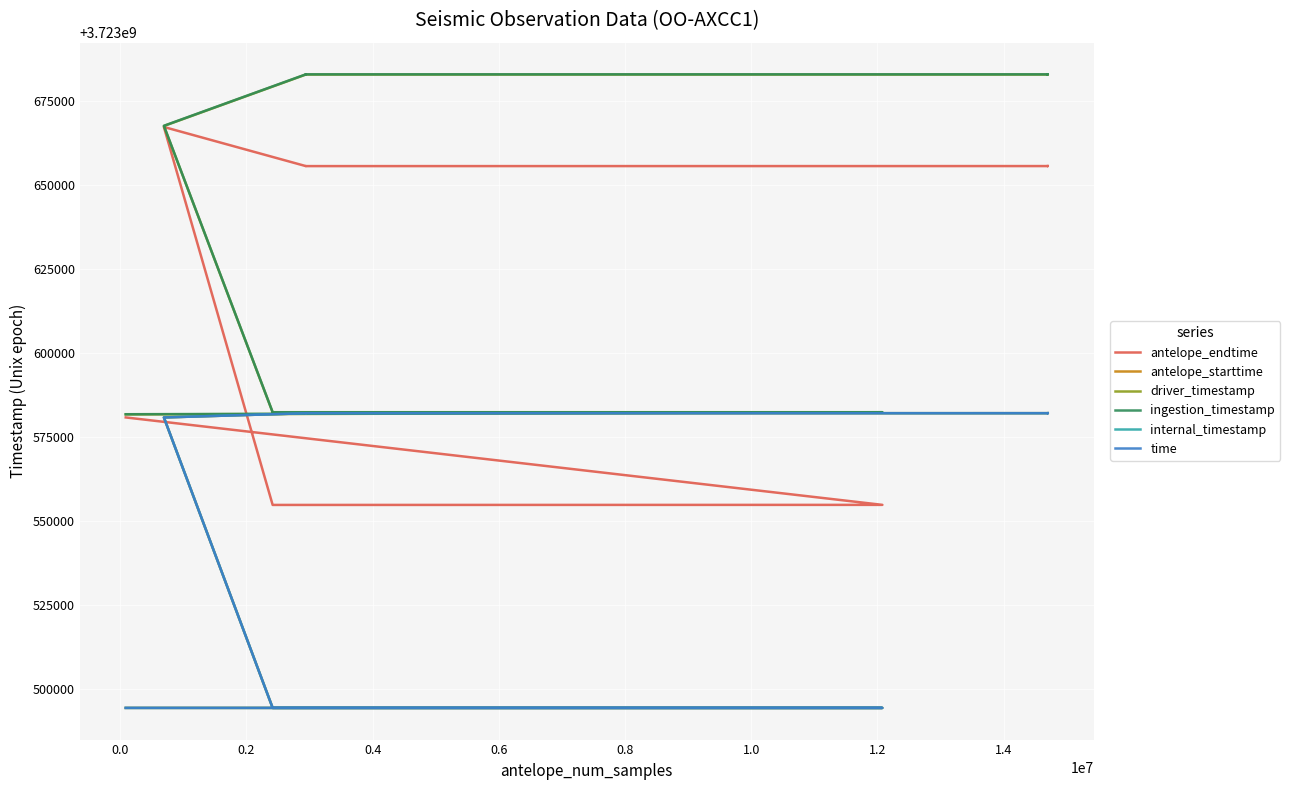

Rank the series by their maximum value, from highest to lowest.

ingestion_timestamp, driver_timestamp, antelope_endtime, antelope_starttime, internal_timestamp, time